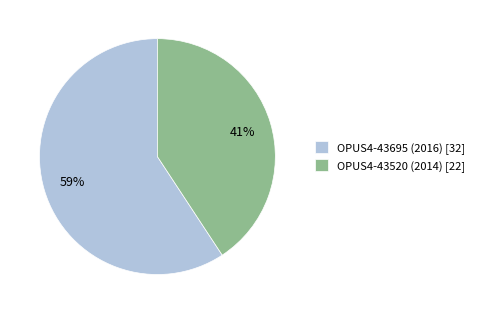

What is the ratio of the value at OPUS4-43520 (2014) to the value at OPUS4-43695 (2016)?

0.7